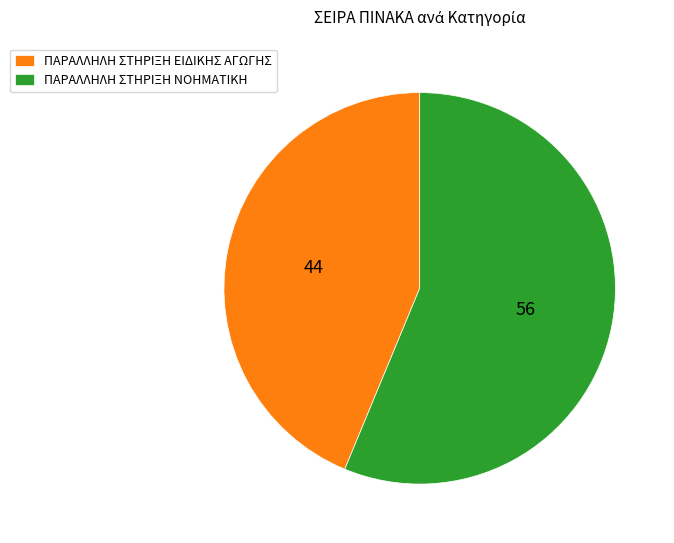

Do ΠΑΡΑΛΛΗΛΗ ΣΤΗΡΙΞΗ ΝΟΗΜΑΤΙΚΗ and ΠΑΡΑΛΛΗΛΗ ΣΤΗΡΙΞΗ ΕΙΔΙΚΗΣ ΑΓΩΓΗΣ together represent more than half of the pie?

Yes